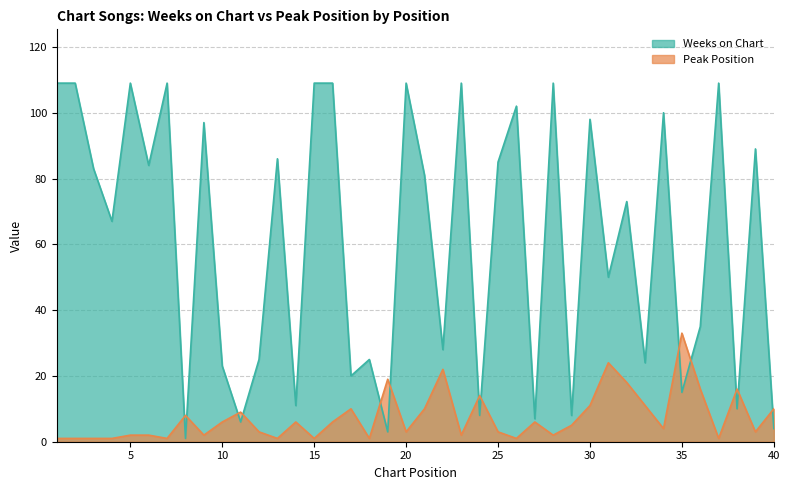

Does the chart display data point markers on the line(s)?

No